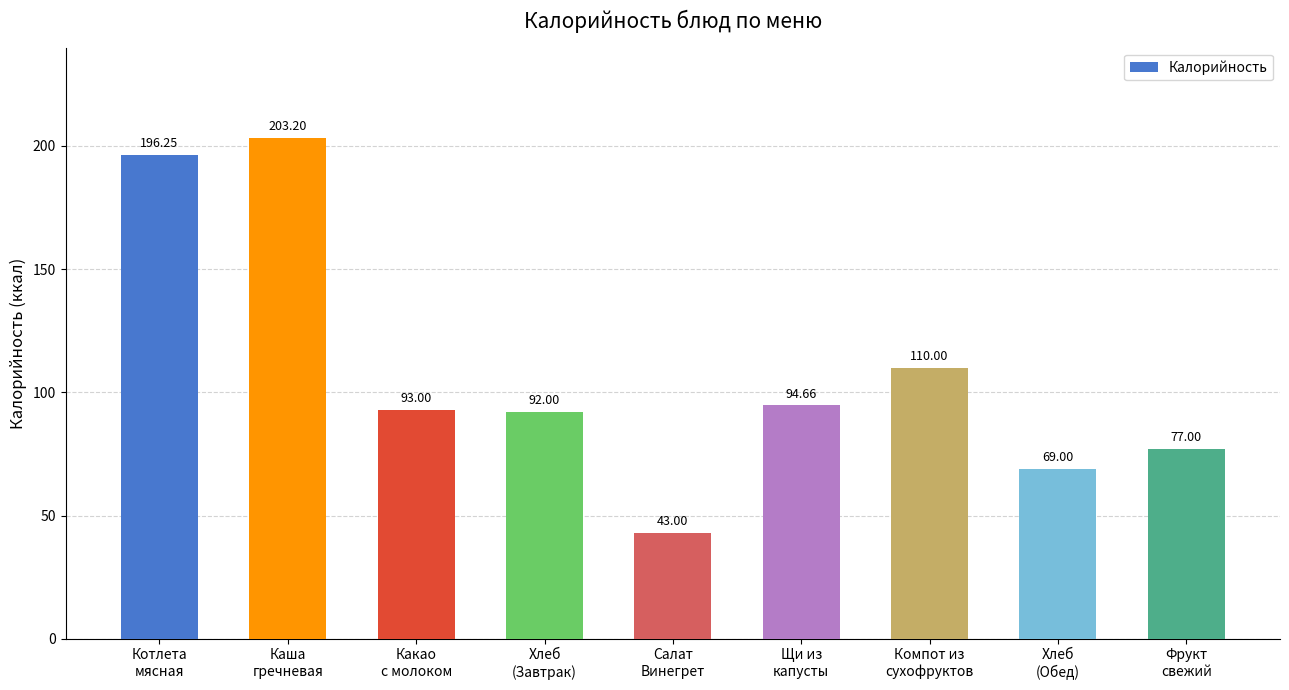

How many data points are less than 93?

4